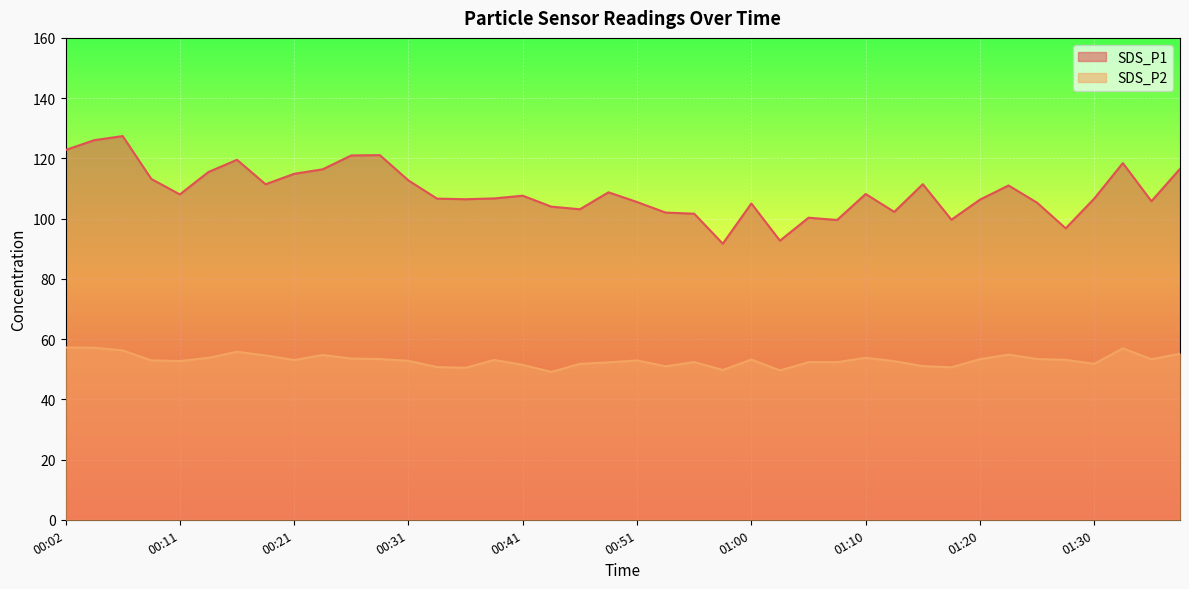

True or false: SDS_P1 has more than 1 points higher than both neighbors.

True